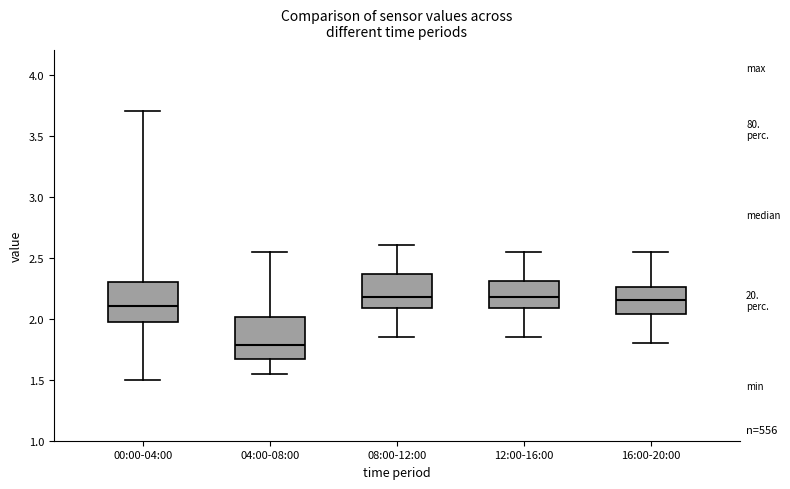

Which box's median line is the lowest?

04:00-08:00